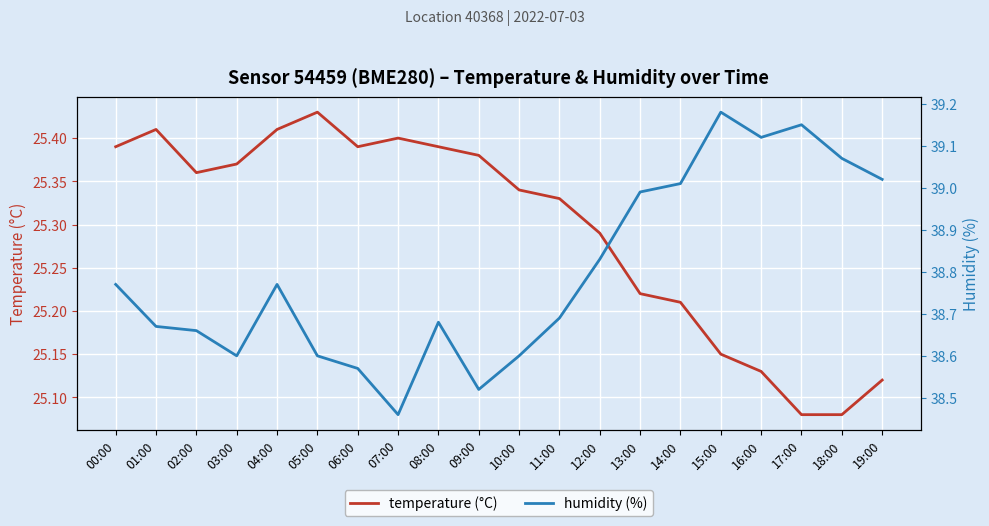

What is the sum of the humidity values at 16:00 and 08:00?

77.8